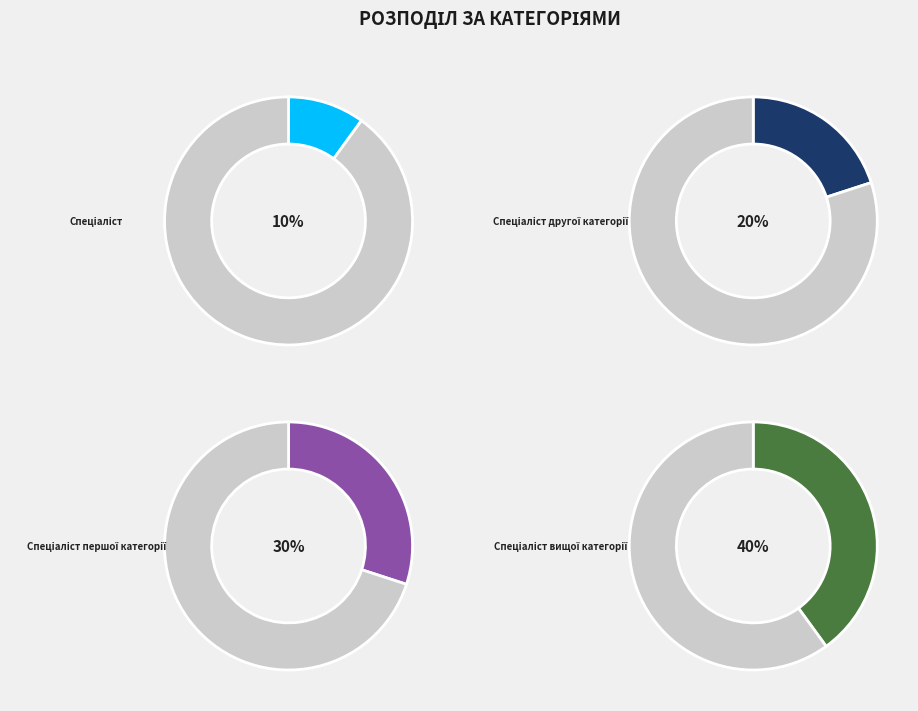

How many segments does this pie chart have?

4